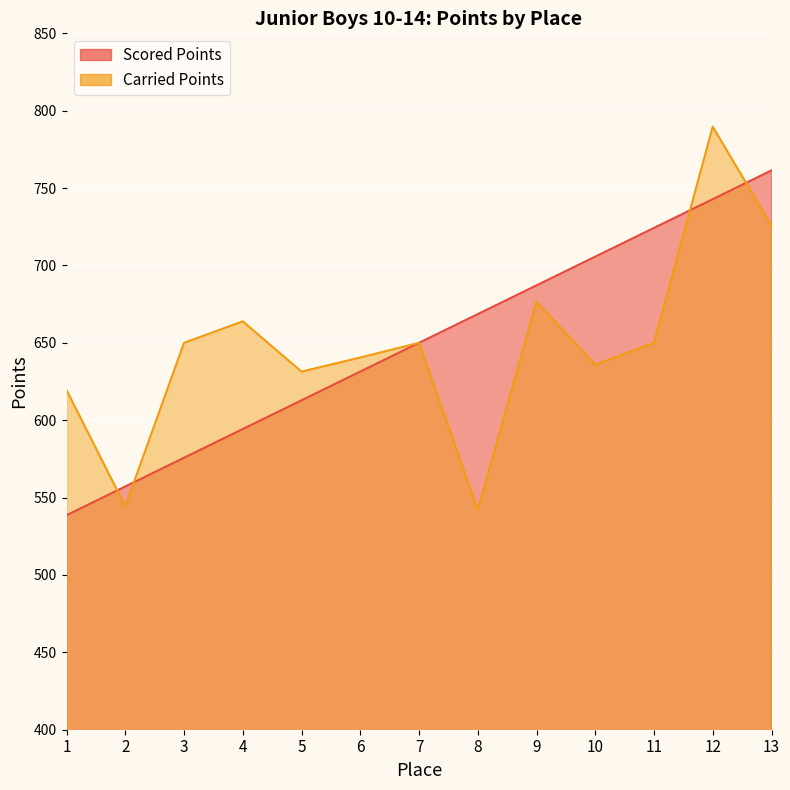

What is the approximate value of Scored Points at 8?

668.6